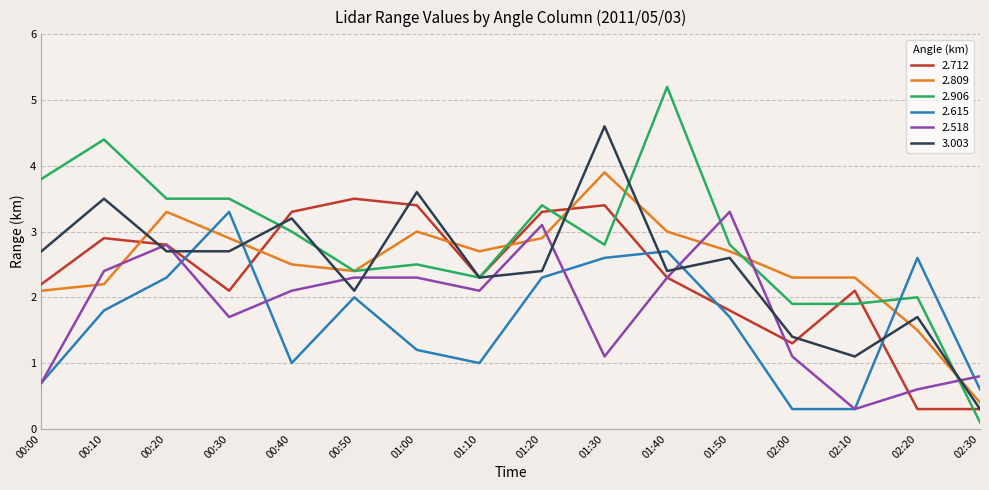

At which category does 2.906 reach its first local peak?

00:10